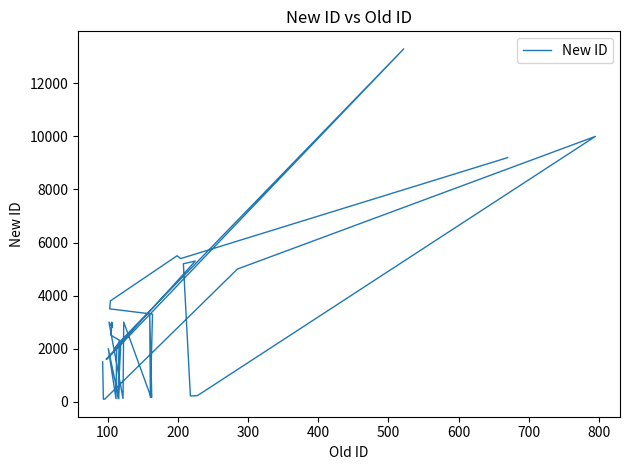

How many interior local peaks (higher than both neighbors) does the data have?

11